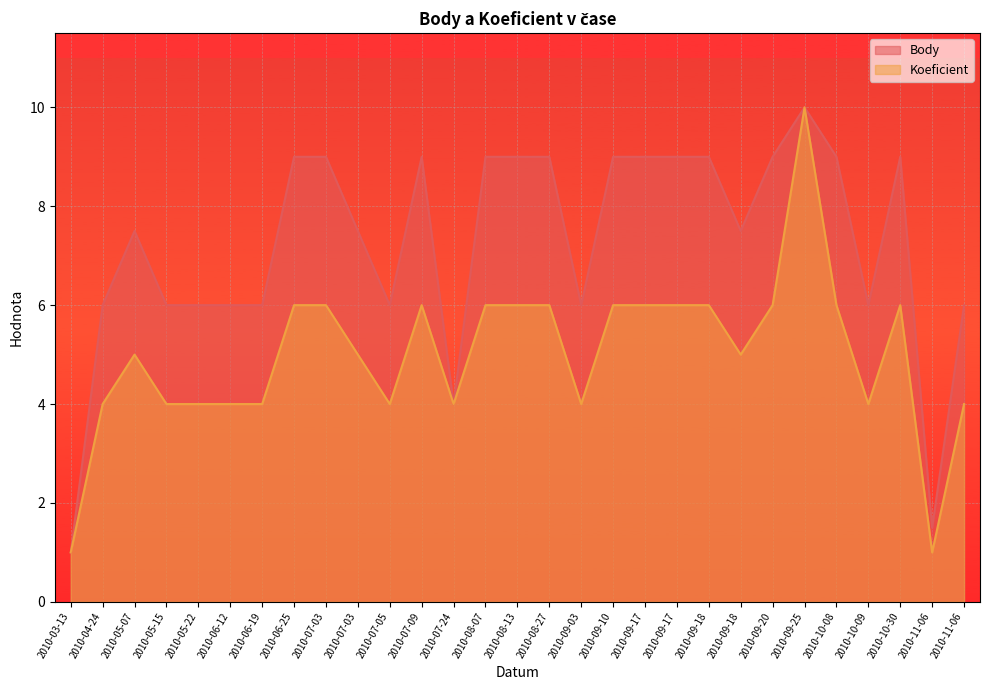

True or false: Koeficient and Body intersect in this chart.

False